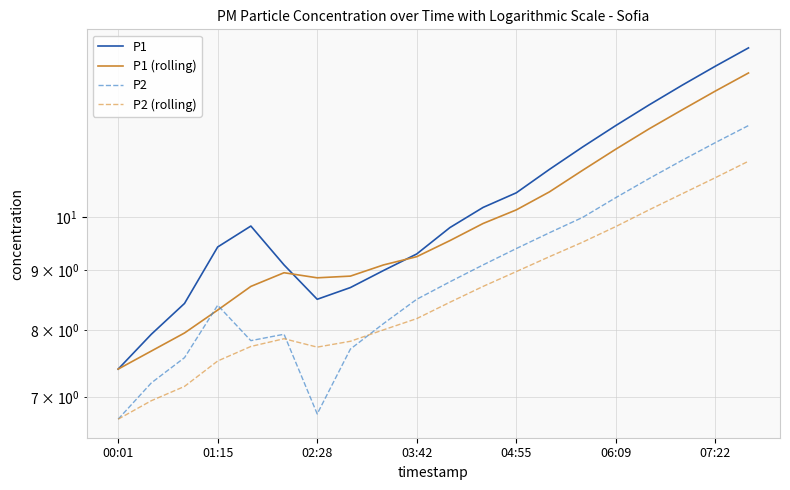

Rank the series by their average value, from lowest to highest.

P2 (rolling), P2, P1 (rolling), P1